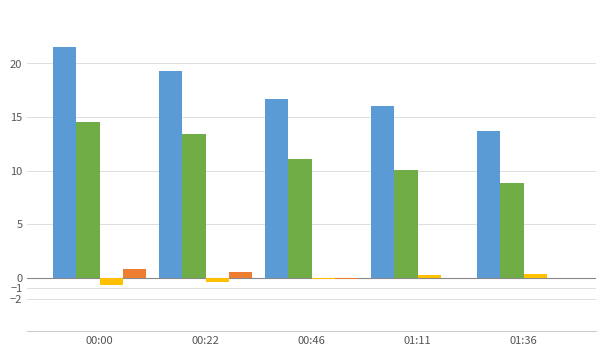

Which label corresponds to the largest value in the chart?

00:00